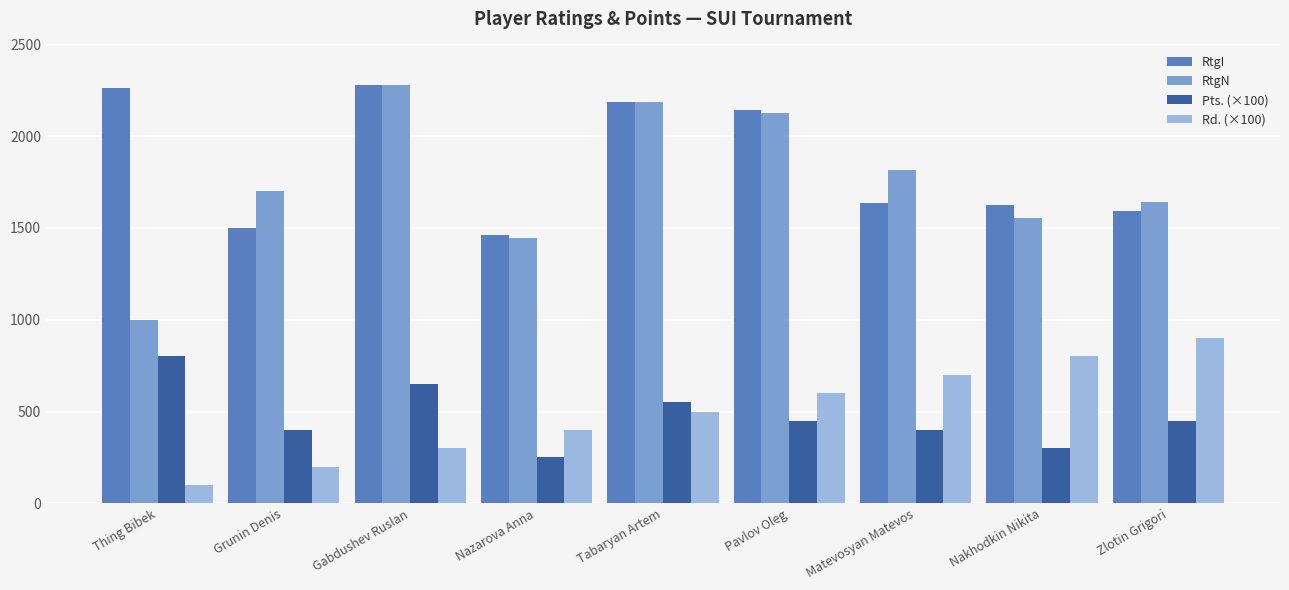

How many values in the RtgI series are below 1638?

4